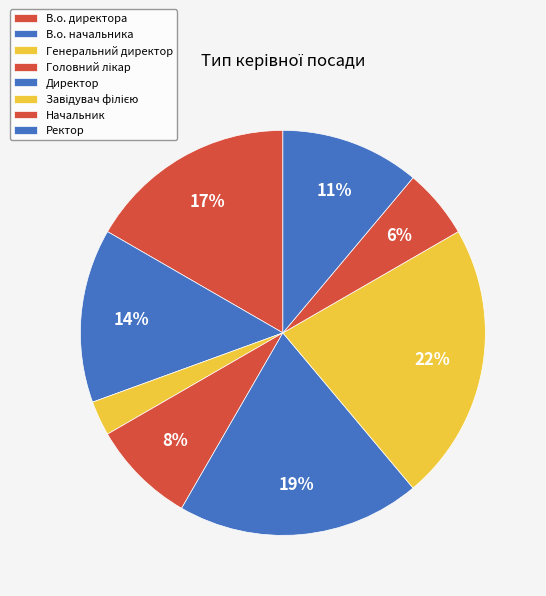

How many slices are in this pie chart?

8